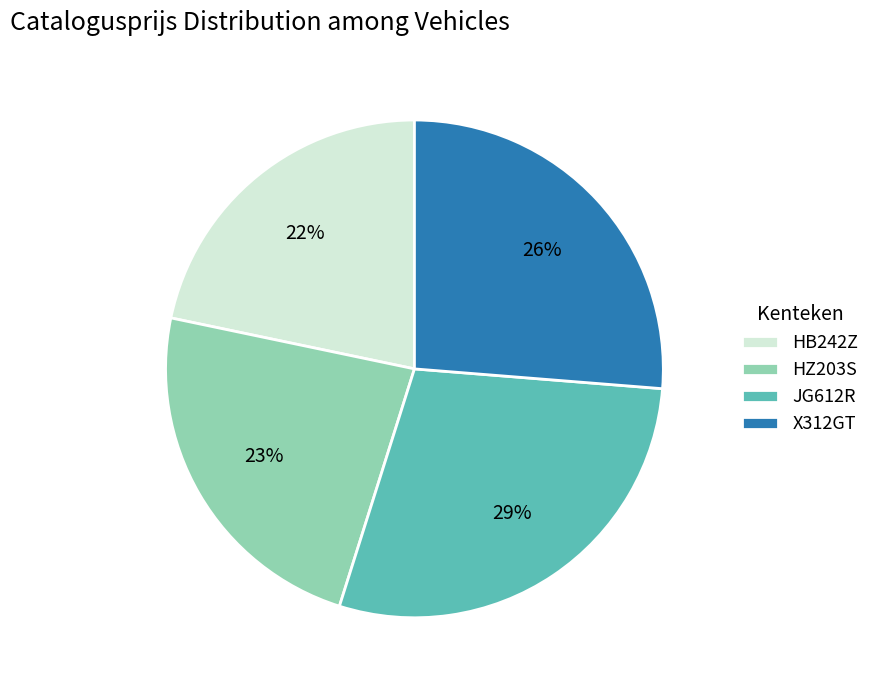

Between JG612R and HB242Z, which is larger?

JG612R